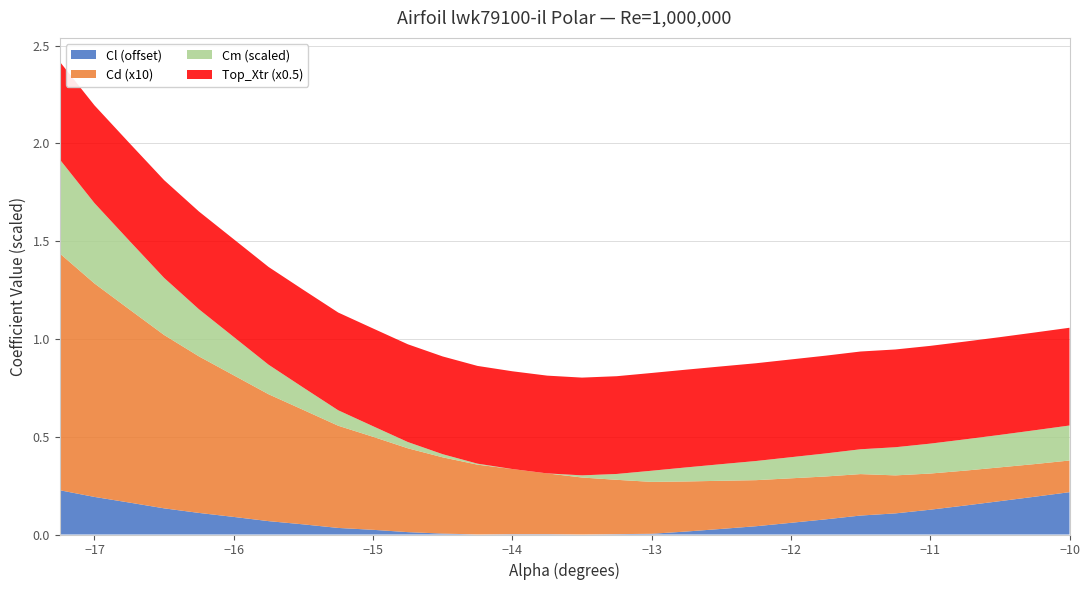

The Cl (offset) series shows 0.2 at −10. True or false?

True